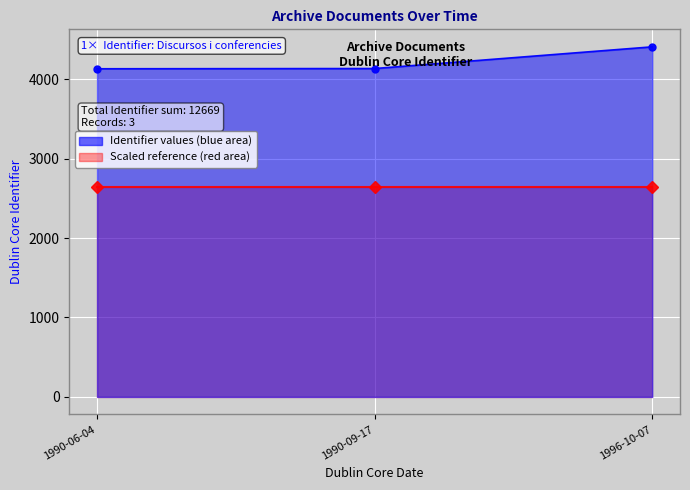

Between 1990-09-17 and 1996-10-07, which series saw the biggest shift?

Discursos i conferencies - Identifier